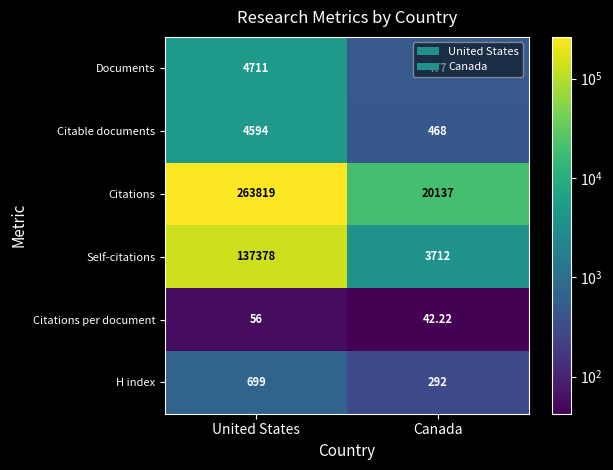

Rank the categories by Citations per document value from lowest to highest.

Canada, United States